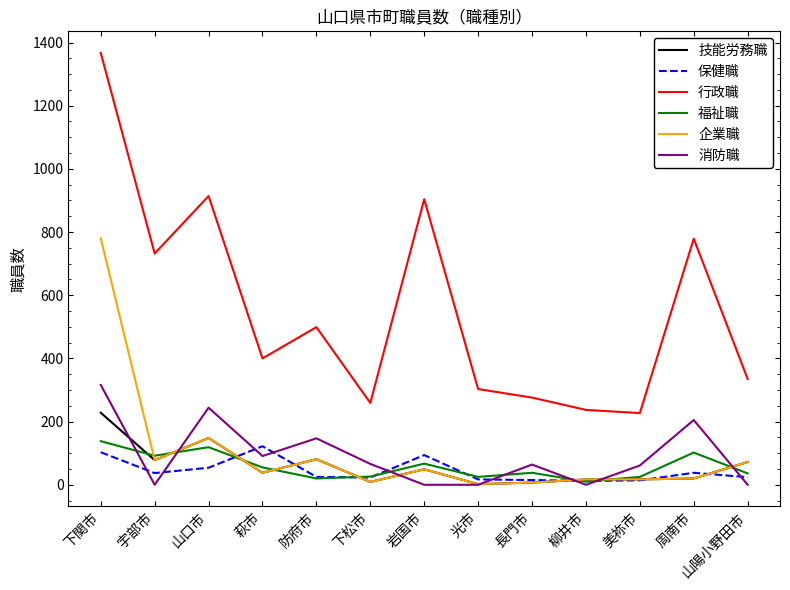

How many lines are shown in the chart?

6